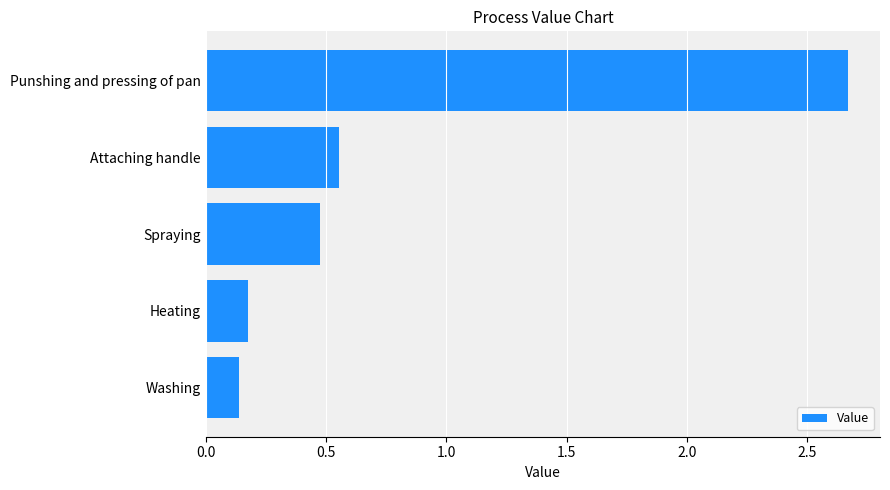

Is it true that the value at Heating is 0.2?

True